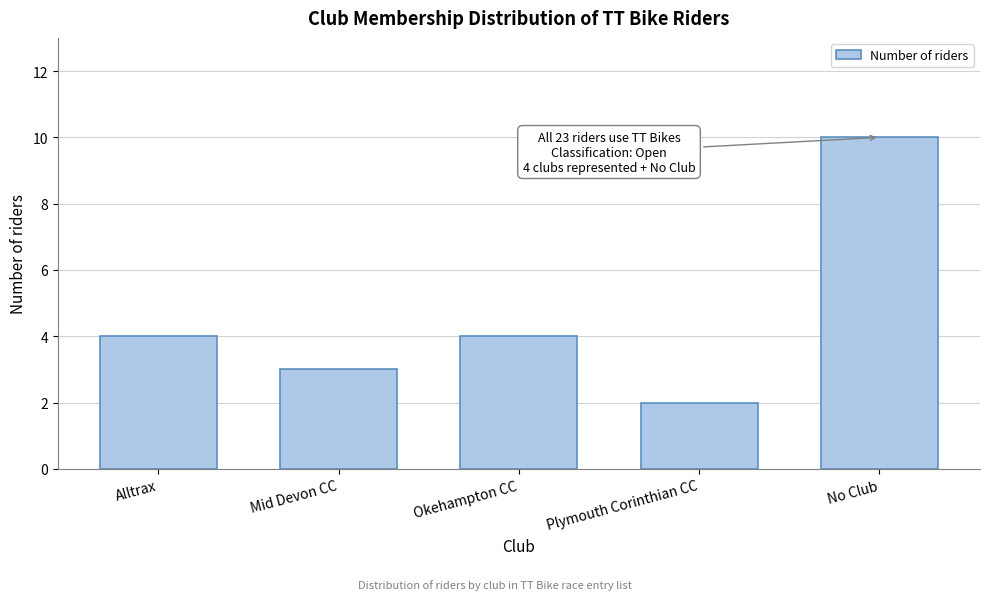

Reading right to left, list all the values displayed in this chart.

10	2	4	3	4